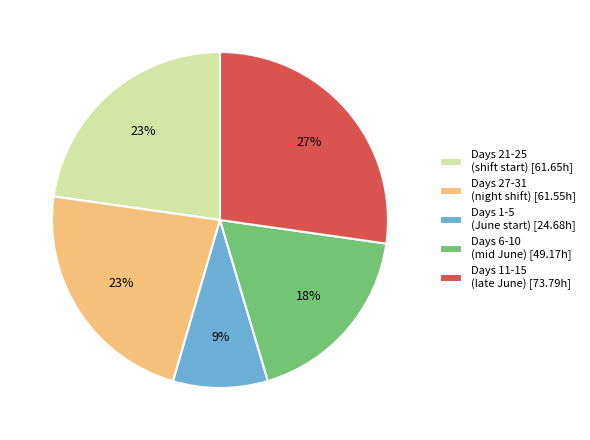

The Days 6-10 (mid June) [49.17h] slice represents 18% of the pie. True or false?

True